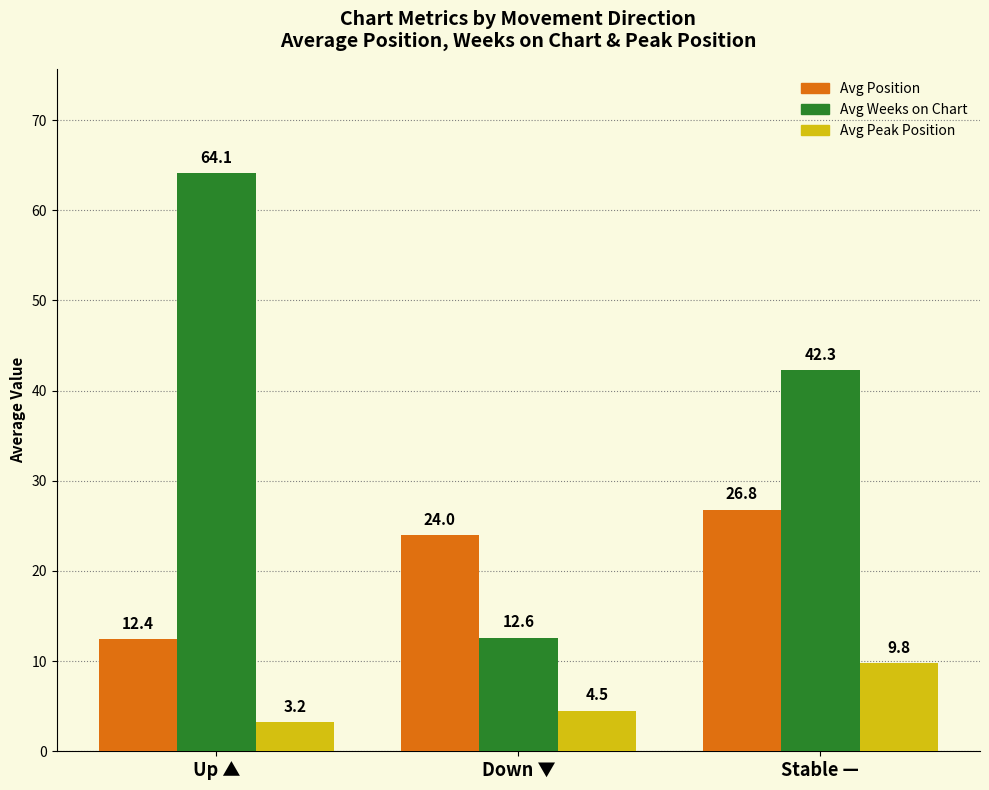

Between Up ▲ and Down ▼, which series saw the biggest shift?

Avg Weeks on Chart